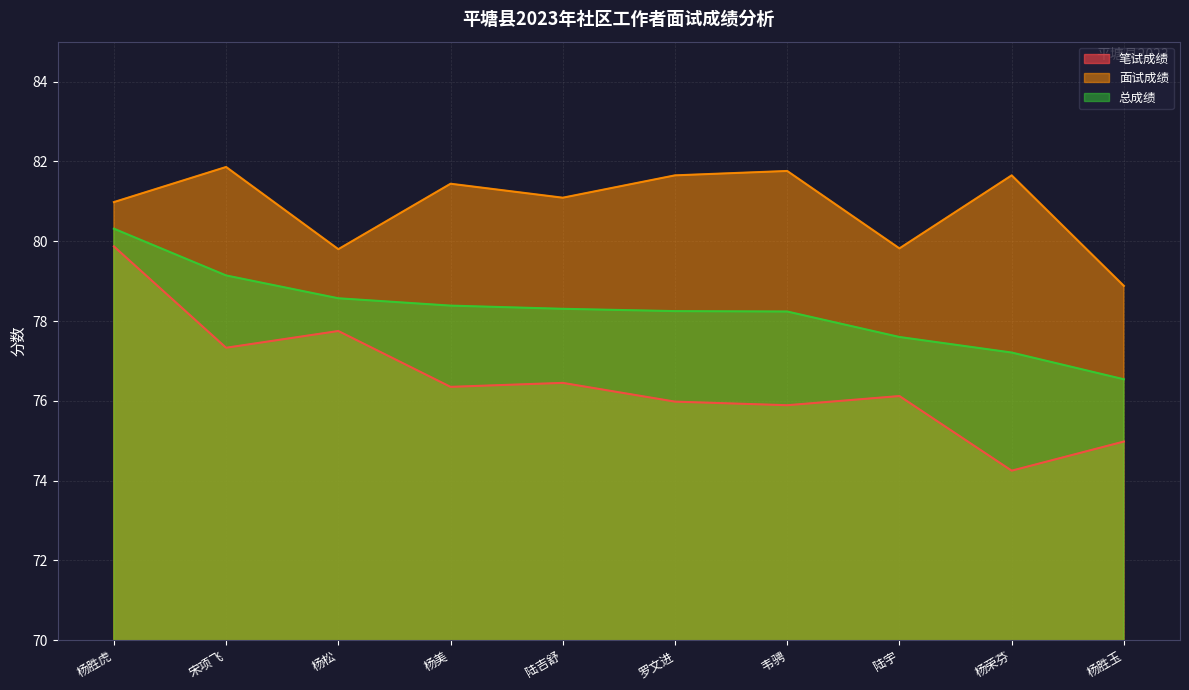

What is the difference between the highest and lowest values at 陆宇?

3.7